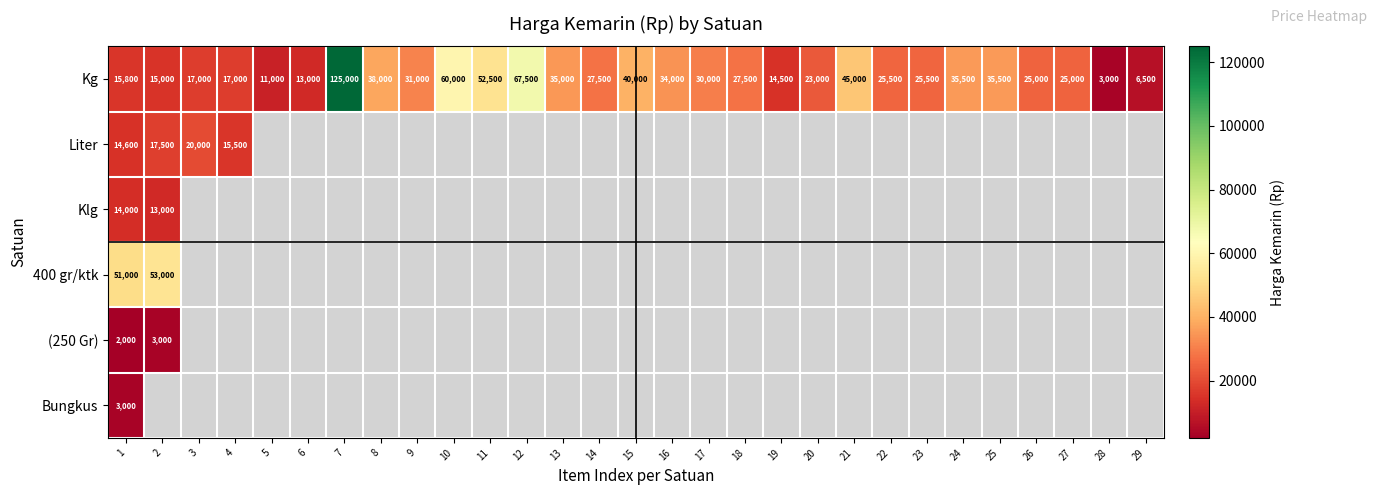

The Klg series shows 14000 at 1. True or false?

True